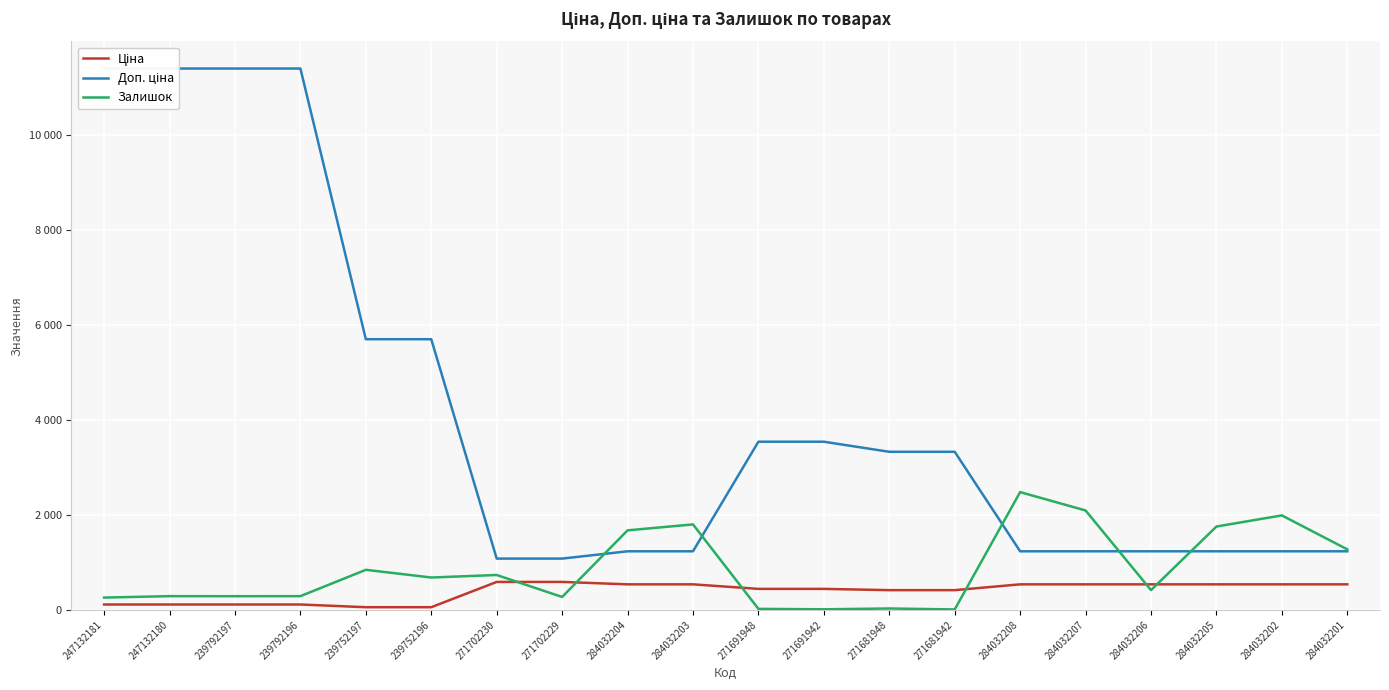

What is the minimum value shown in the chart?

10.0